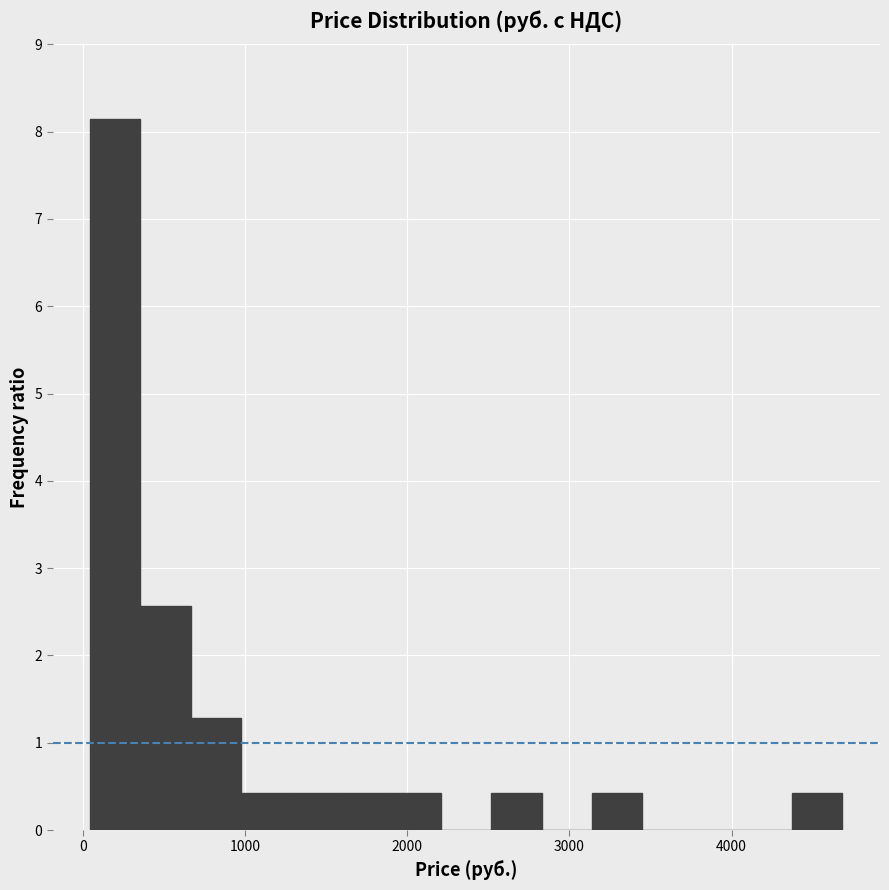

Around what value on the x-axis is the tallest bar? Give the approximate position of its centre, as read against the axis.

200